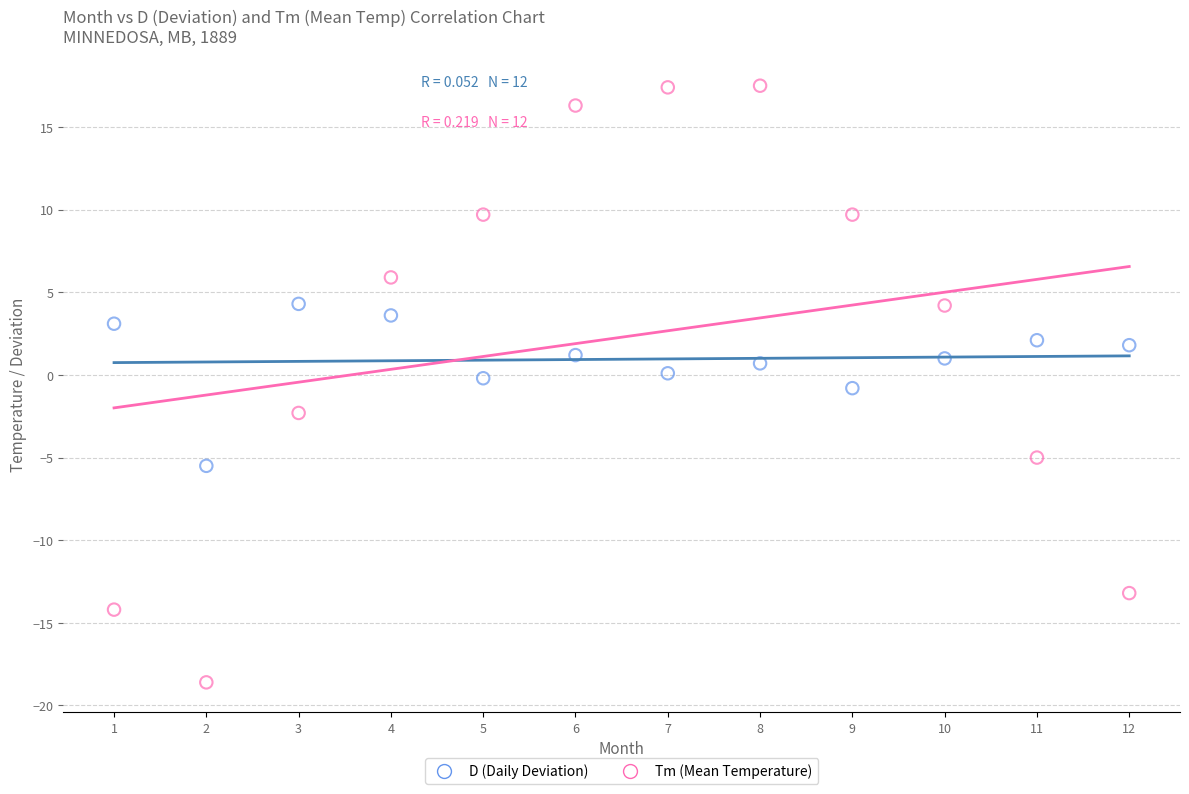

How many points are shown in the scatter plot?

24